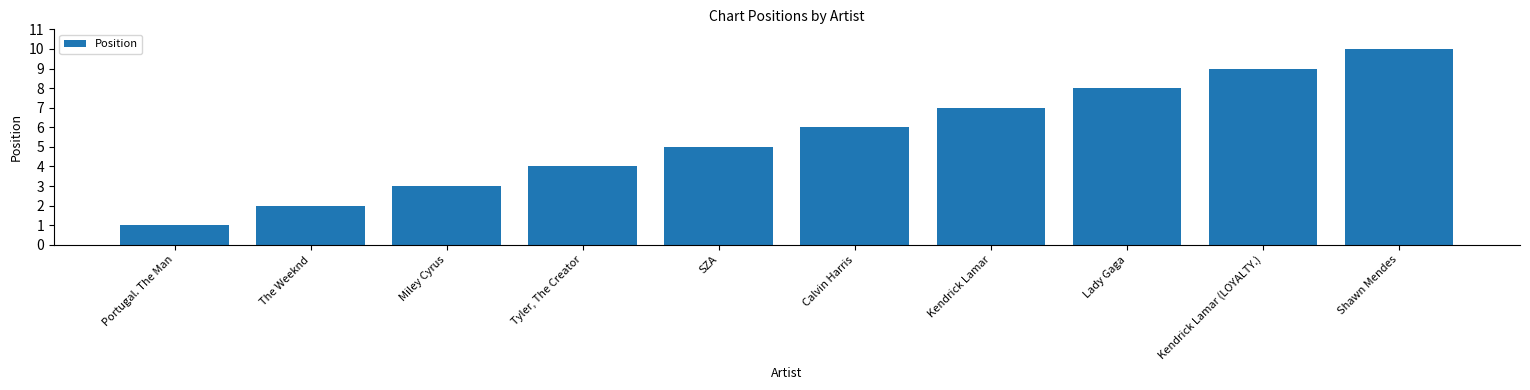

Are the bars horizontal?

No